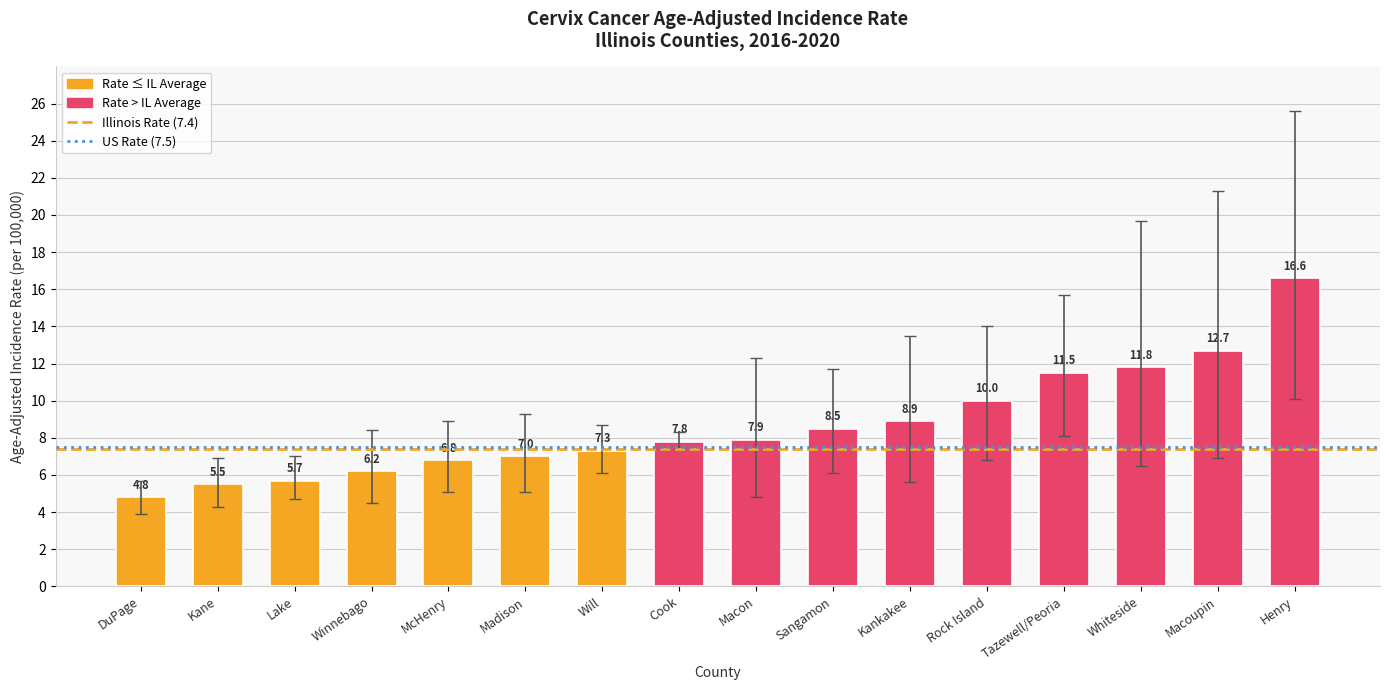

Reading left to right, transcribe all the data shown in this chart.

4.8	5.5	5.7	6.2	6.8	7.0	7.3	7.8	7.9	8.5	8.9	10.0	11.5	11.8	12.7	16.6